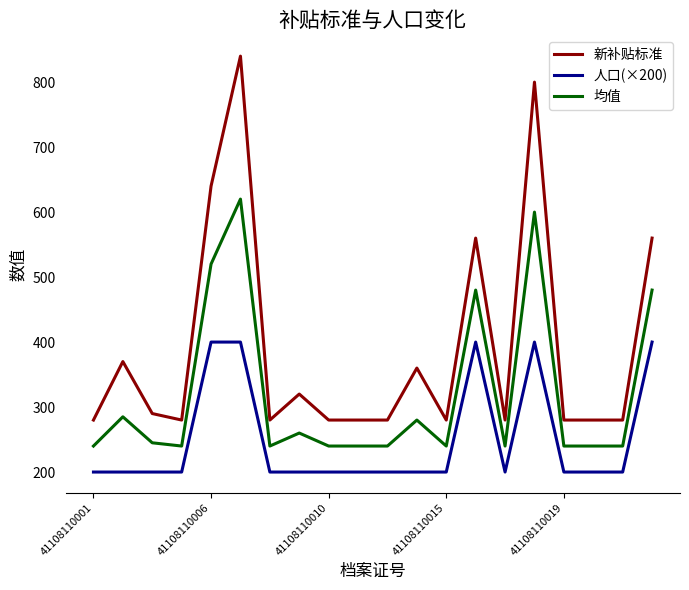

List the series in order of their peak value, highest first.

新补贴标准, 均值, 人口(×200)